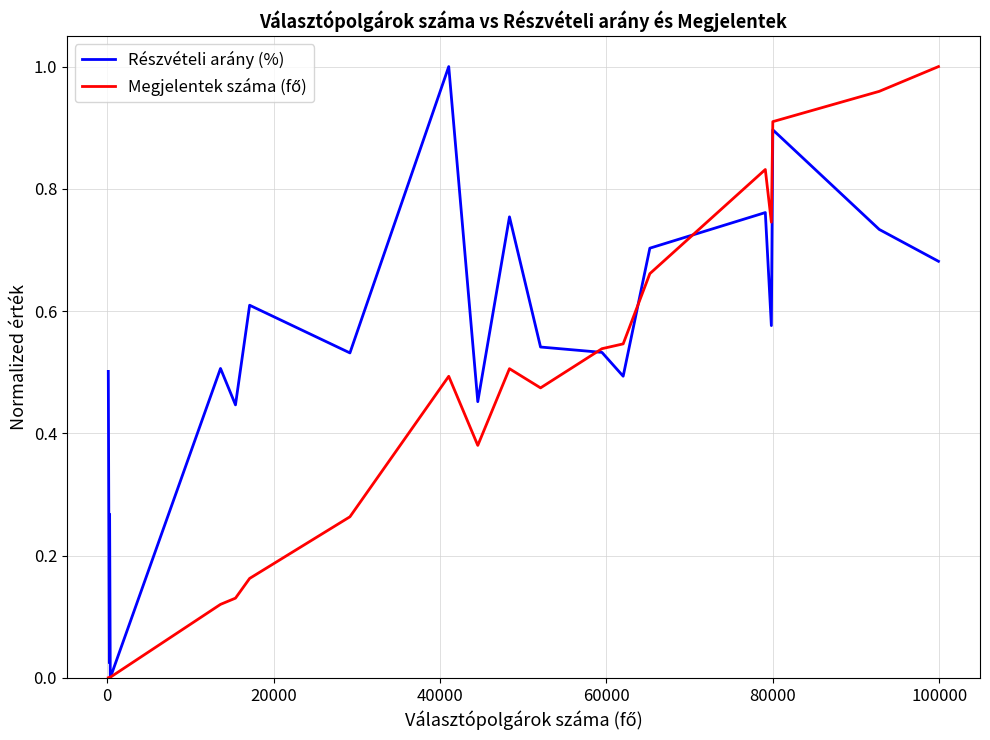

Which series has the largest total across all categories?

Részvételi arány (%)